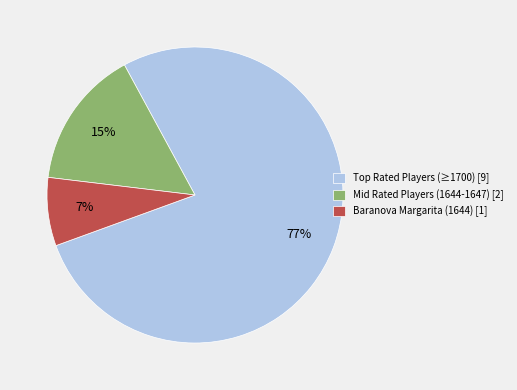

Count the number of slices in the pie.

3